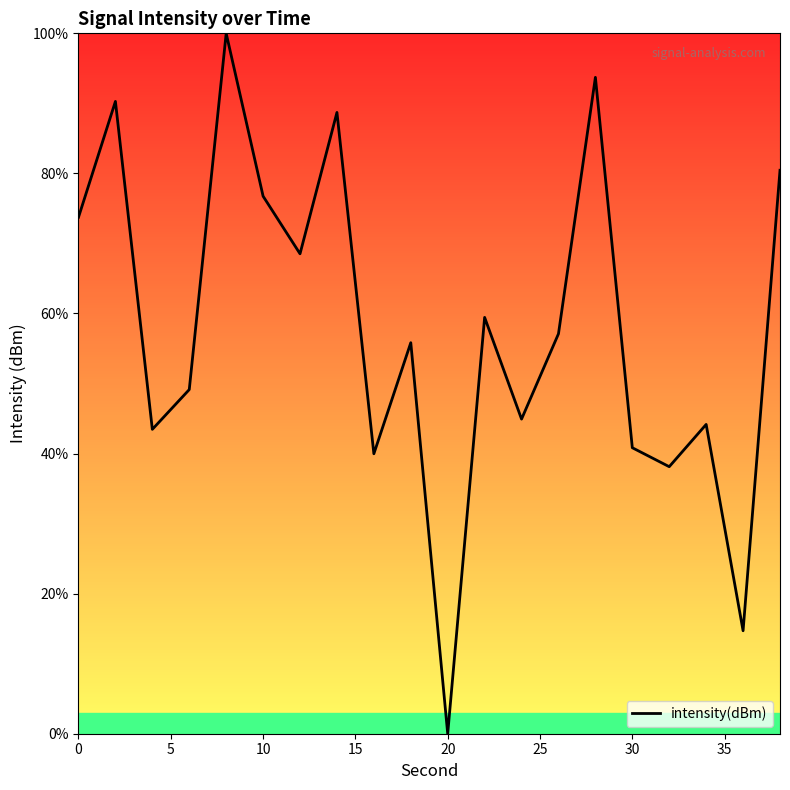

What is the maximum value shown in the chart?

100.0